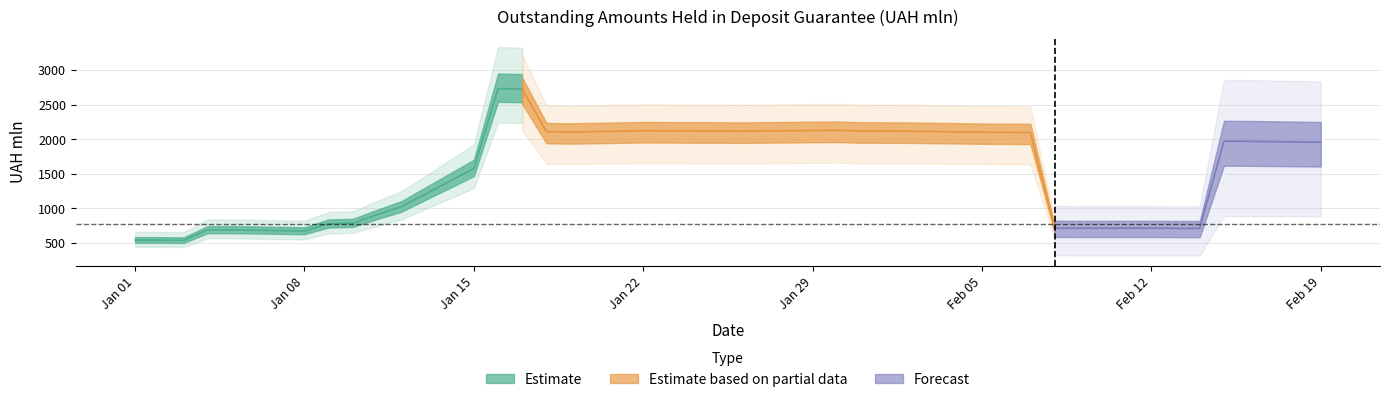

What is the change in value from 6 to 20?

+1349.5